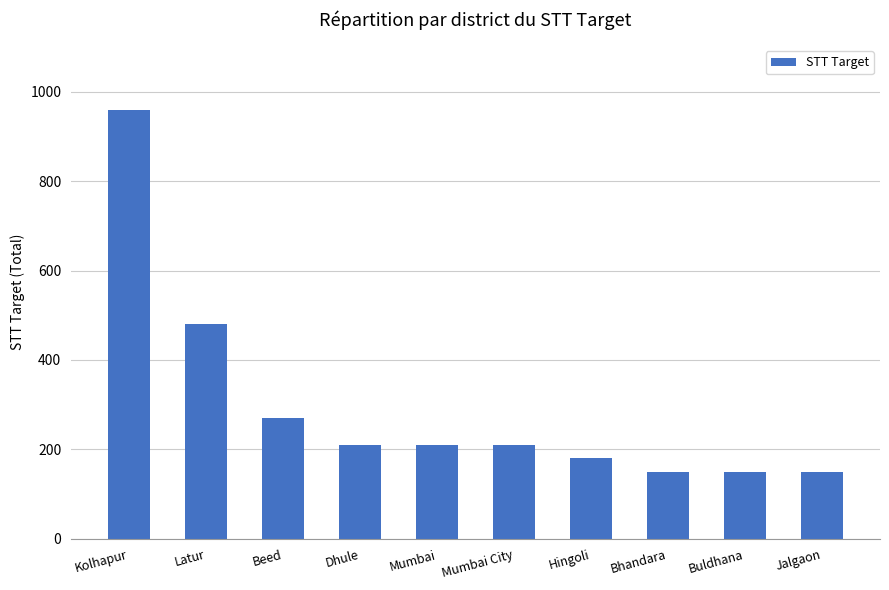

Where is the data nearest to the value 555?

Latur